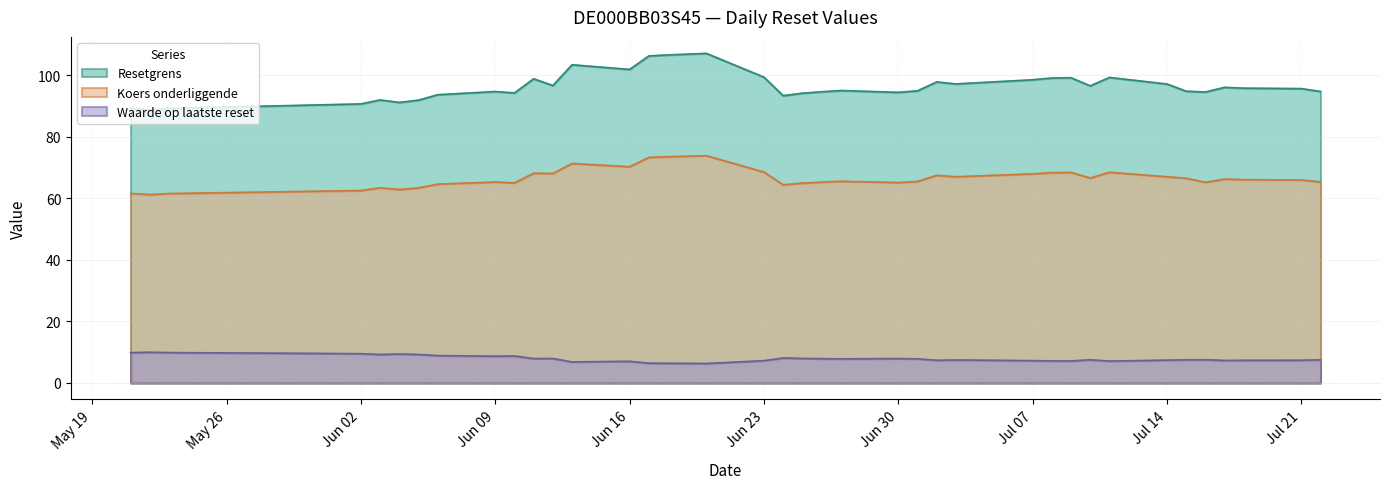

In Waarde op laatste reset, how many points are higher than both neighbors (excluding endpoints)?

10